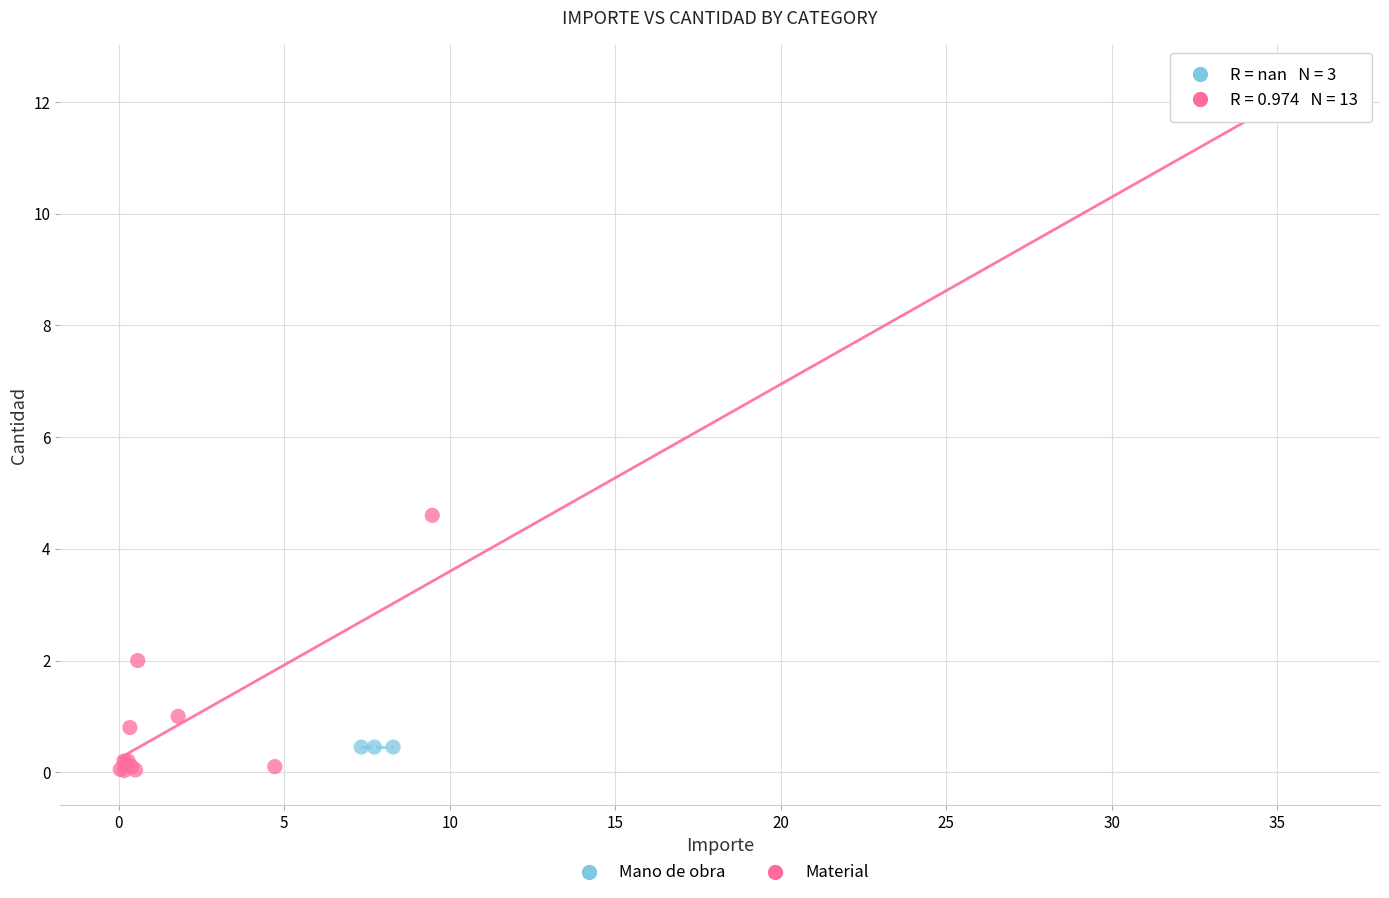

Which series reaches the maximum Y coordinate?

Material